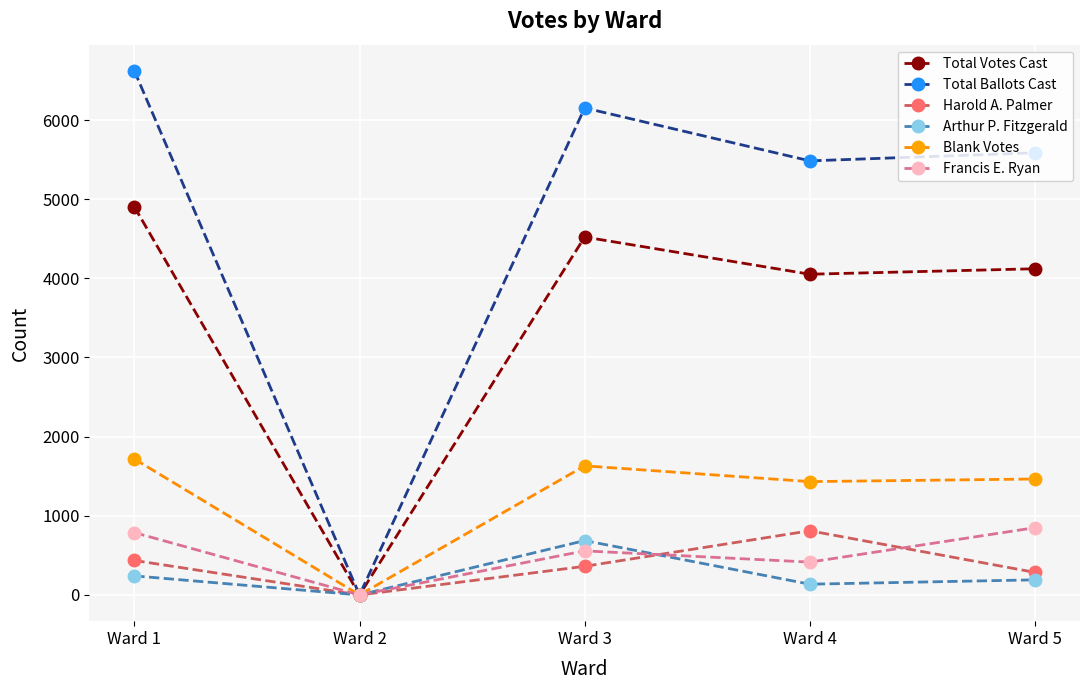

How many categories are shown in the chart?

5